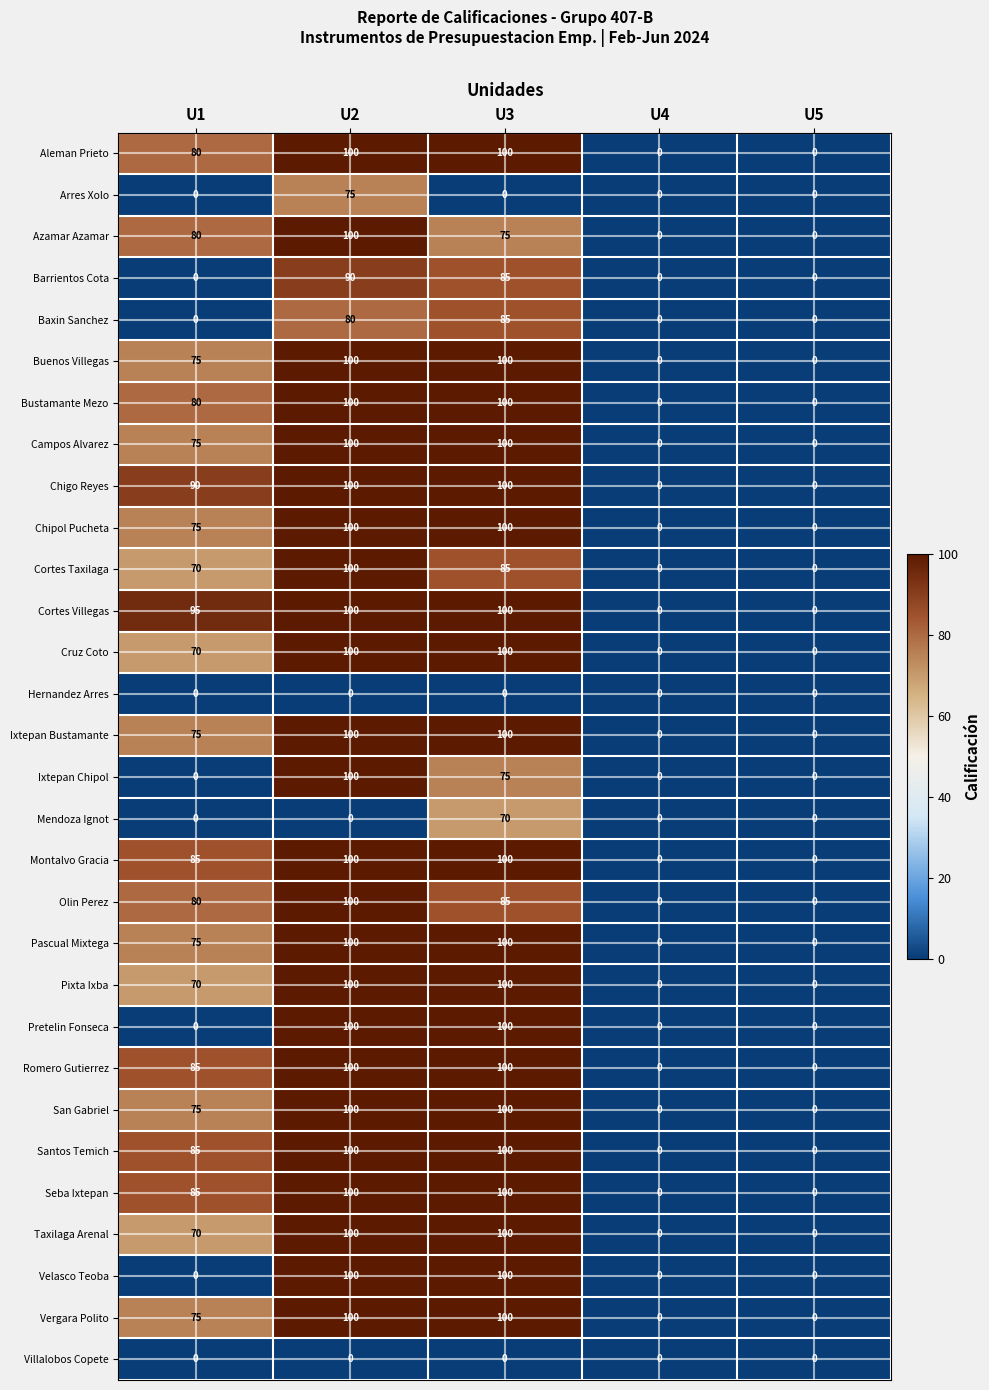

Count the number of data series in this chart.

30